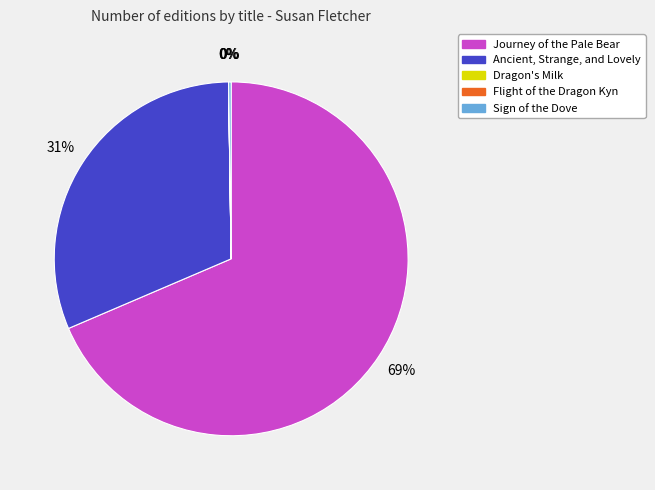

Combined, do Ancient, Strange, and Lovely and Journey of the Pale Bear account for over 50%?

Yes